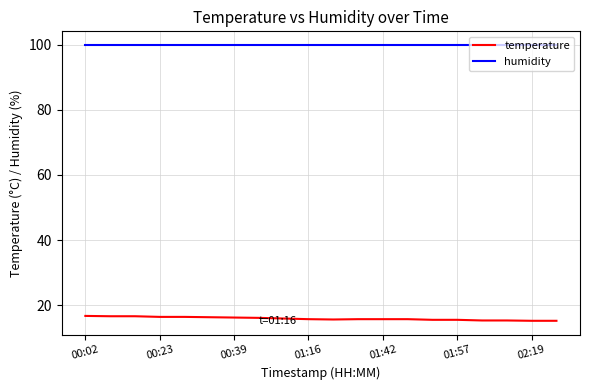

How many lines are shown in the chart?

2